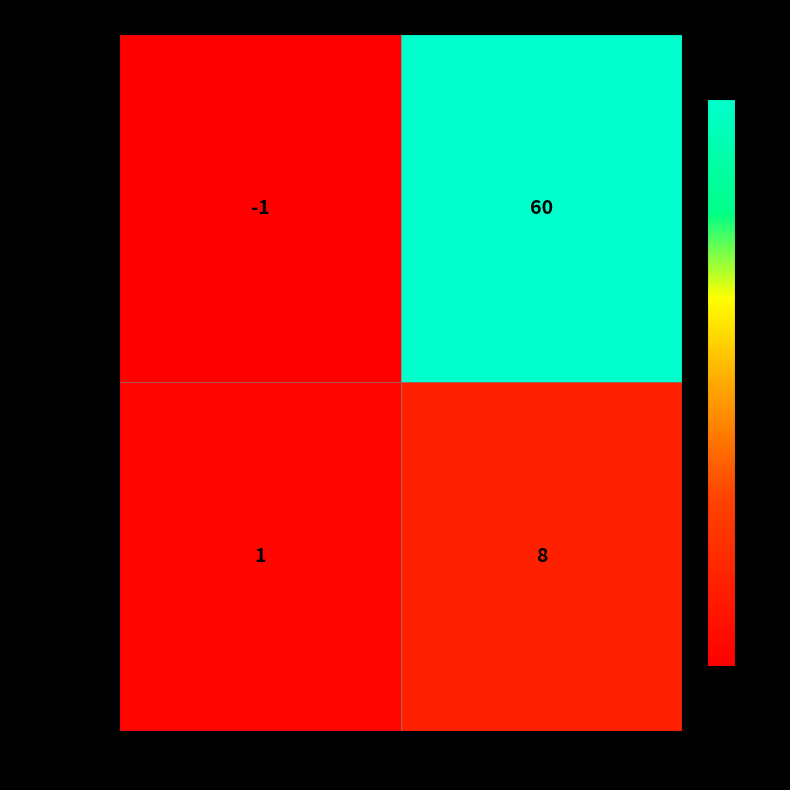

True or false: 91922971… has a value of 90 at 1.

False